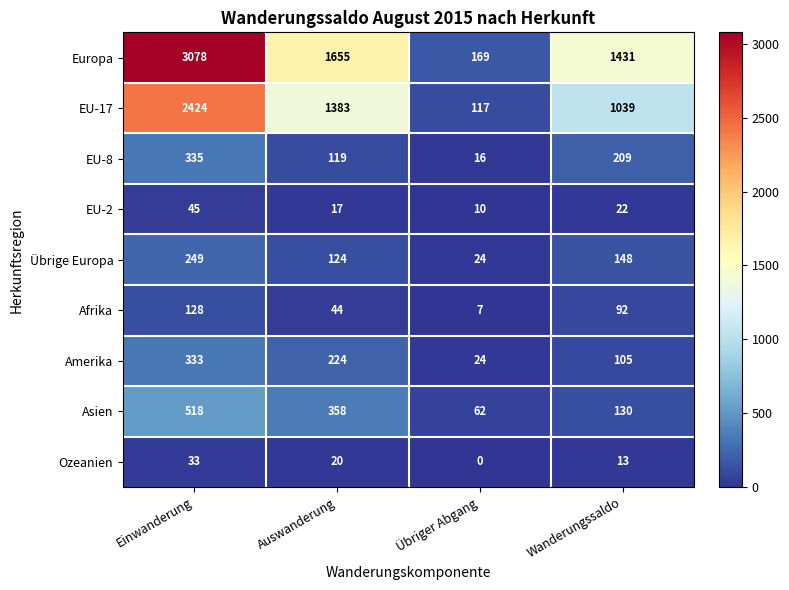

What is the difference between the maximum and minimum values in the Übrige Europa series?

225